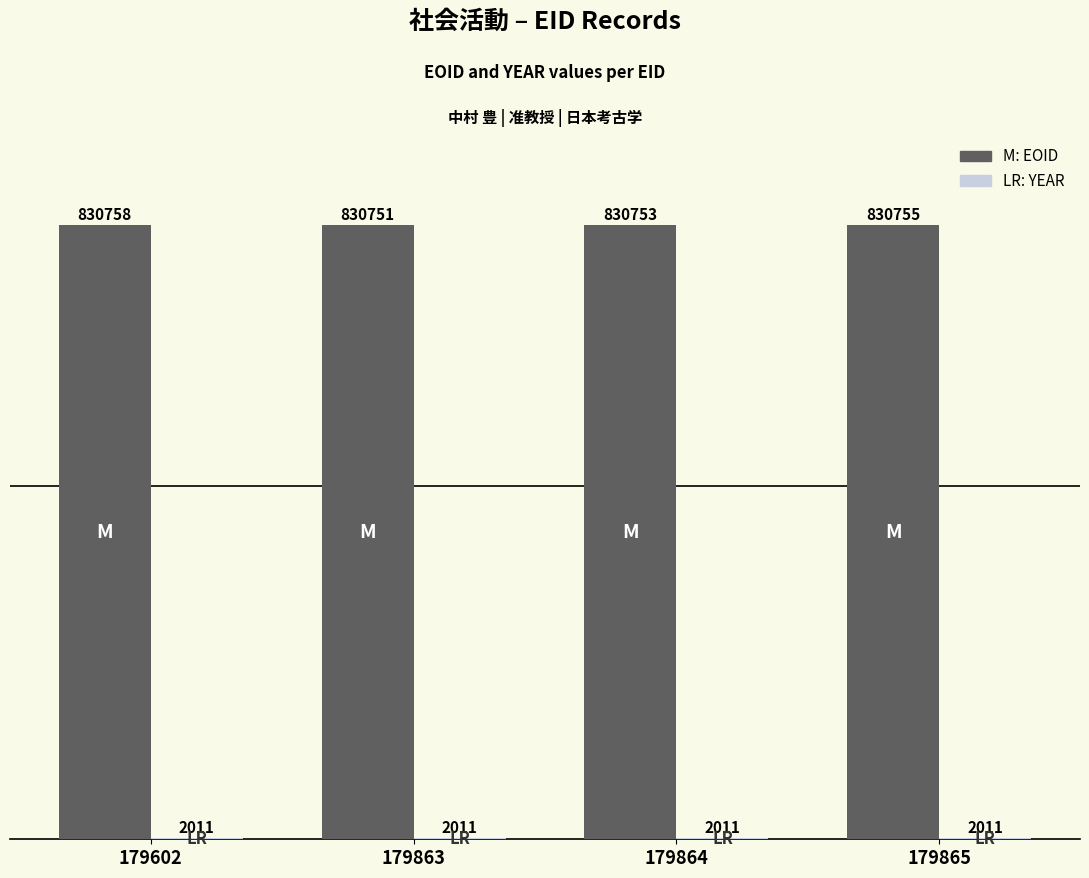

What is the maximum value shown in the chart?

830758